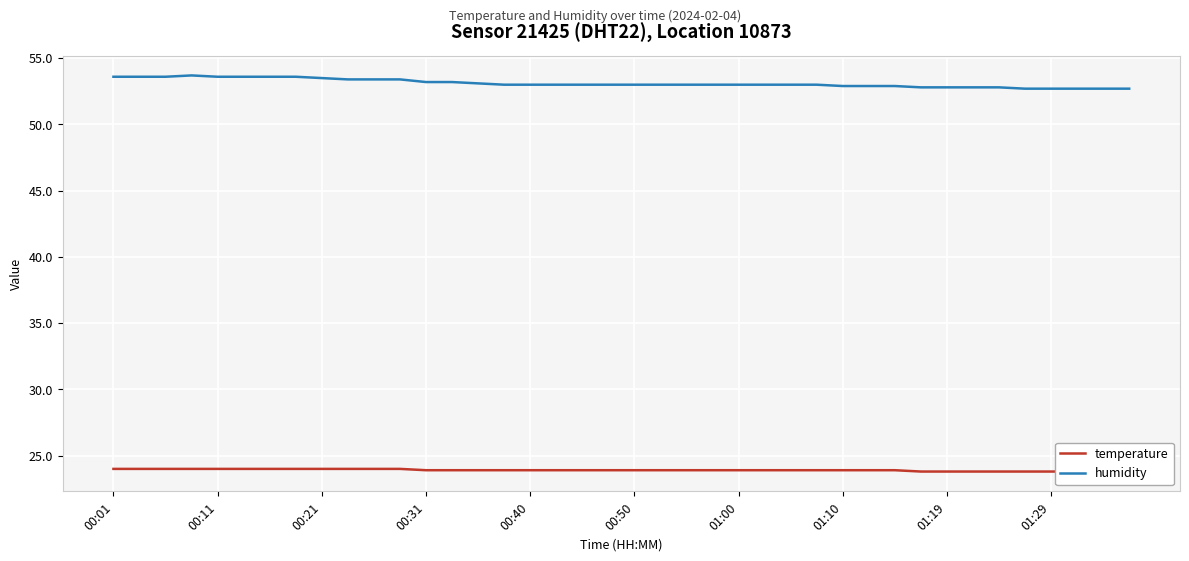

At how many categories does at least one series exceed 36?

40